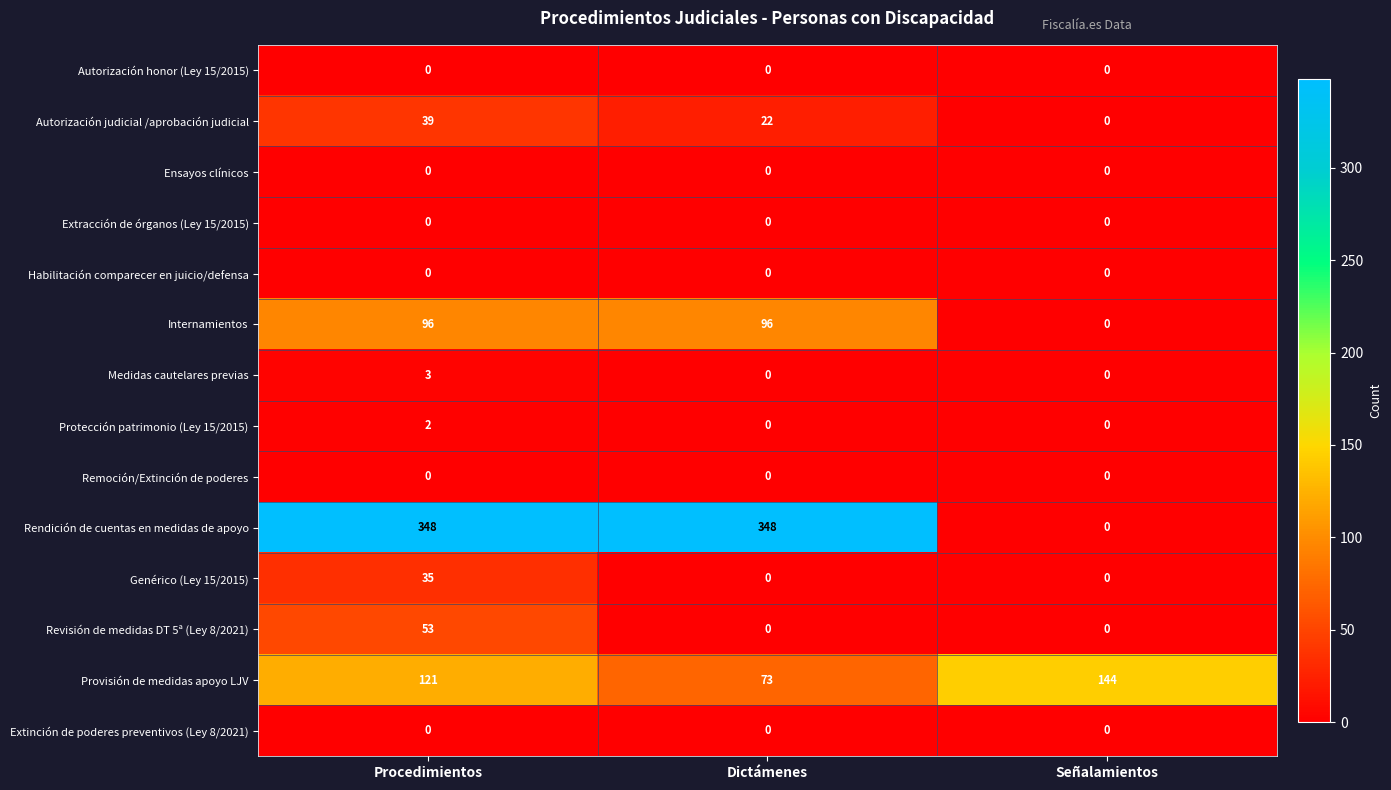

What value does the Internamientos series have at Procedimientos, to the nearest 5?

95